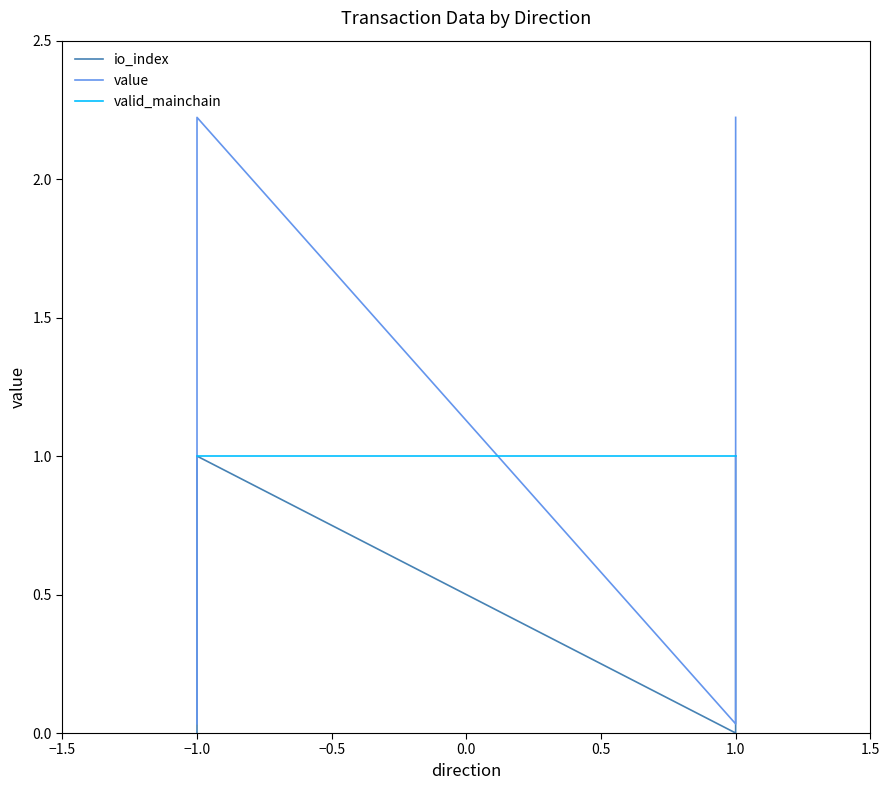

Is it true that io_index equals 0.4 at 1.0?

False